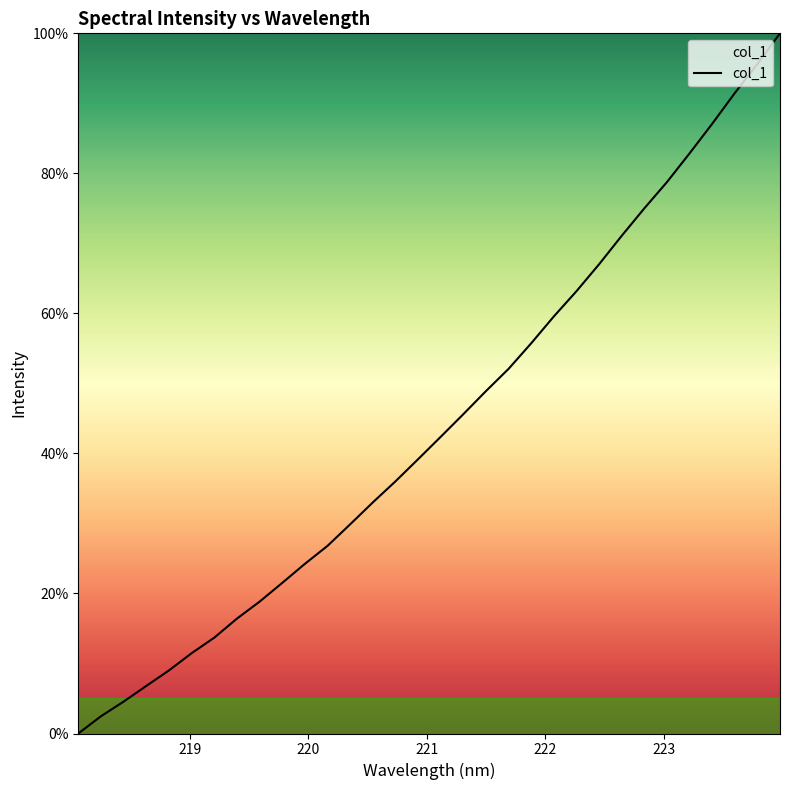

What is the difference between the maximum and minimum values?

100.0